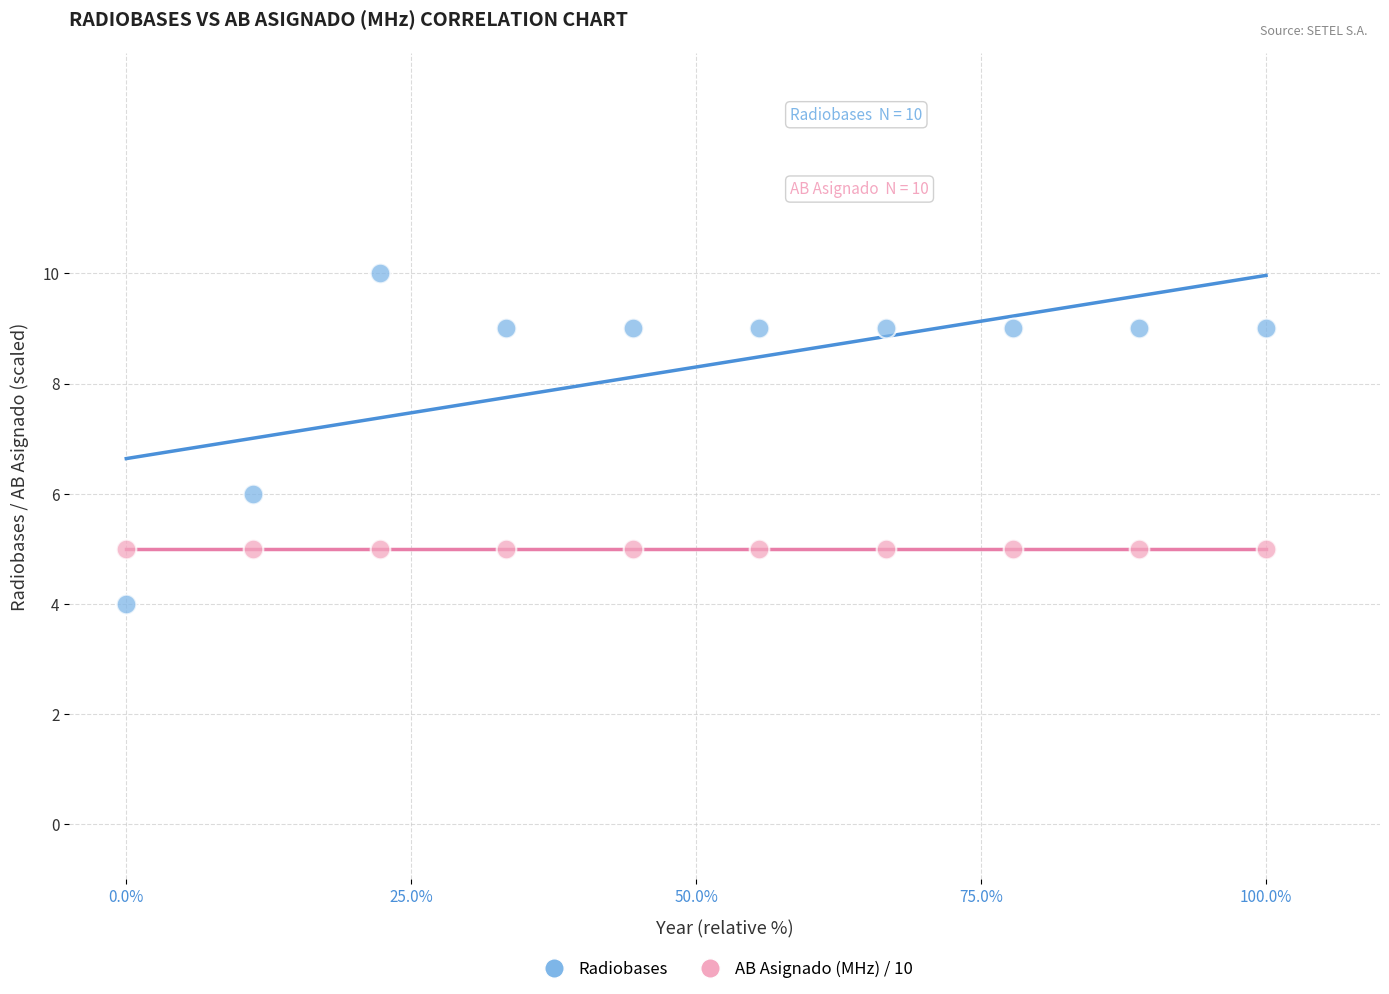

Across all series, what Y value is closest to 7?

6